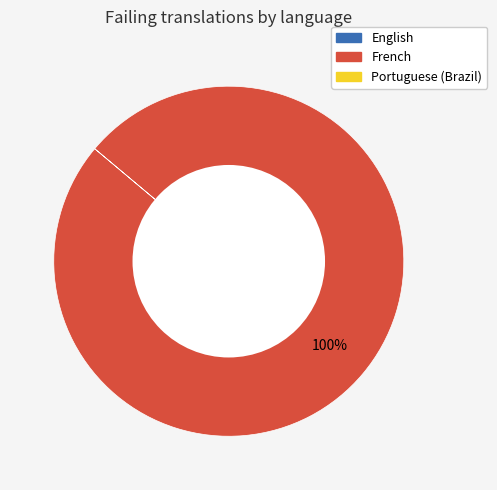

Does any single category account for the majority?

Yes